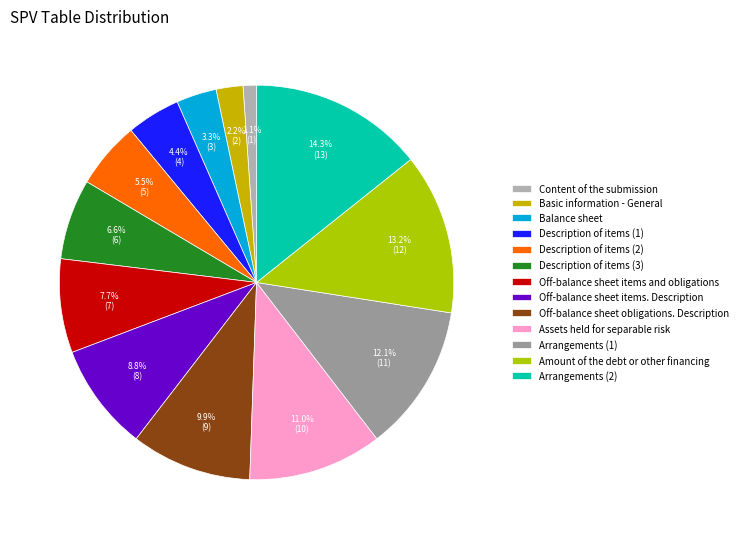

Count the number of slices in the pie.

13